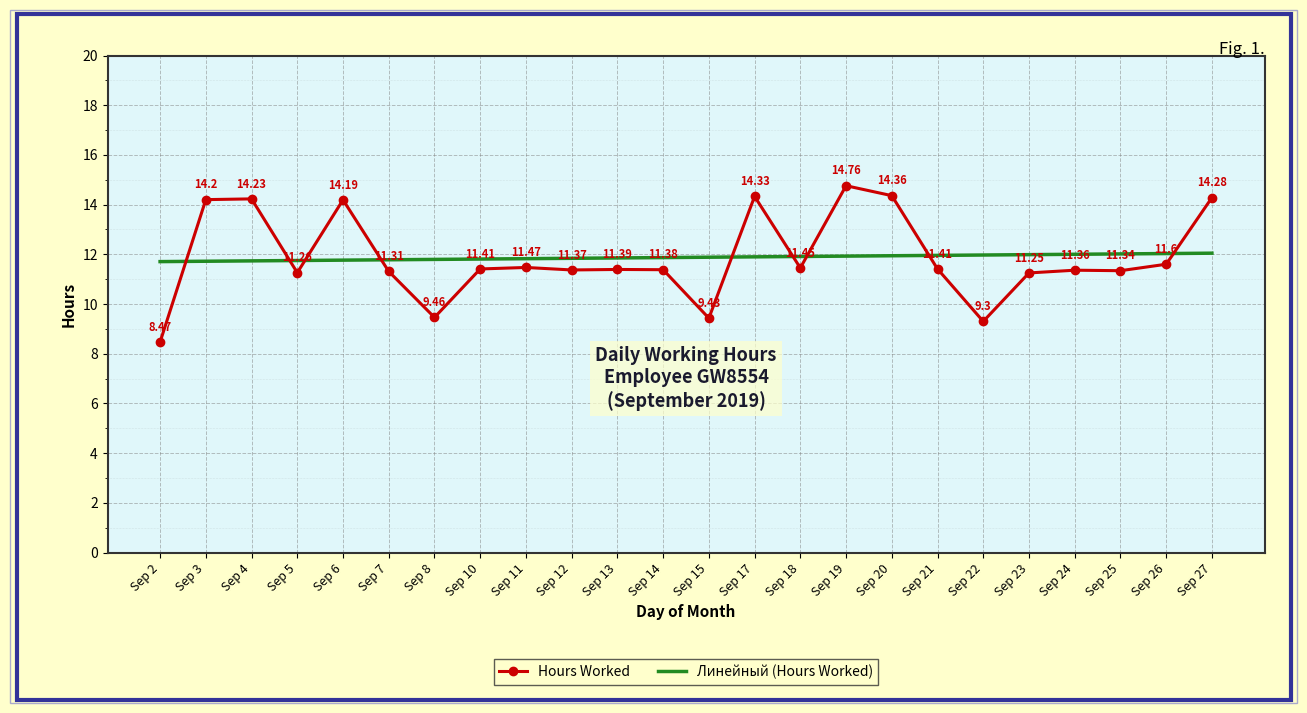

What is the total value across all series at Sep 10?

23.2